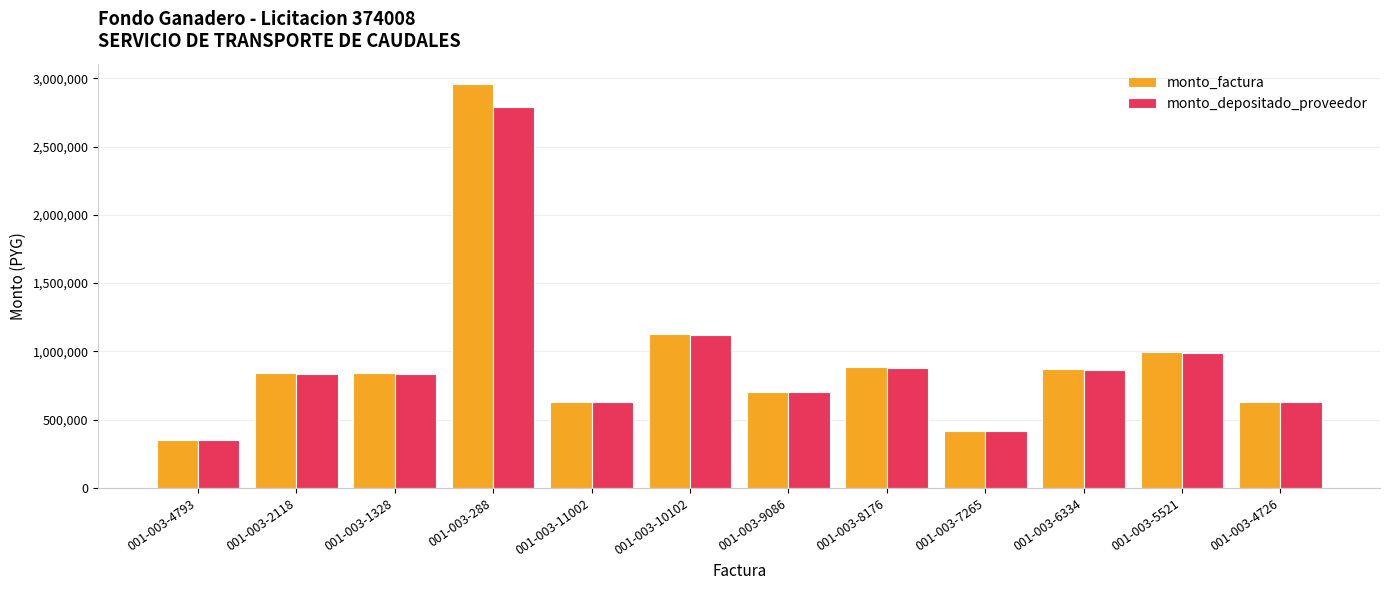

Reading left to right, list all the values displayed in this chart.

monto_factura: 001-003-4793=352288	001-003-2118=840000	001-003-1328=840000	001-003-288=2958978	001-003-11002=630000	001-003-10102=1126806	001-003-9086=702499	001-003-8176=882762	001-003-7265=420000	001-003-6334=869928	001-003-5521=994265	001-003-4726=630000
monto_depositado_proveedor: 001-003-4793=351007	001-003-2118=836945	001-003-1328=836945	001-003-288=2787143	001-003-11002=627709	001-003-10102=1122709	001-003-9086=699944	001-003-8176=879552	001-003-7265=418473	001-003-6334=866765	001-003-5521=990649	001-003-4726=627709